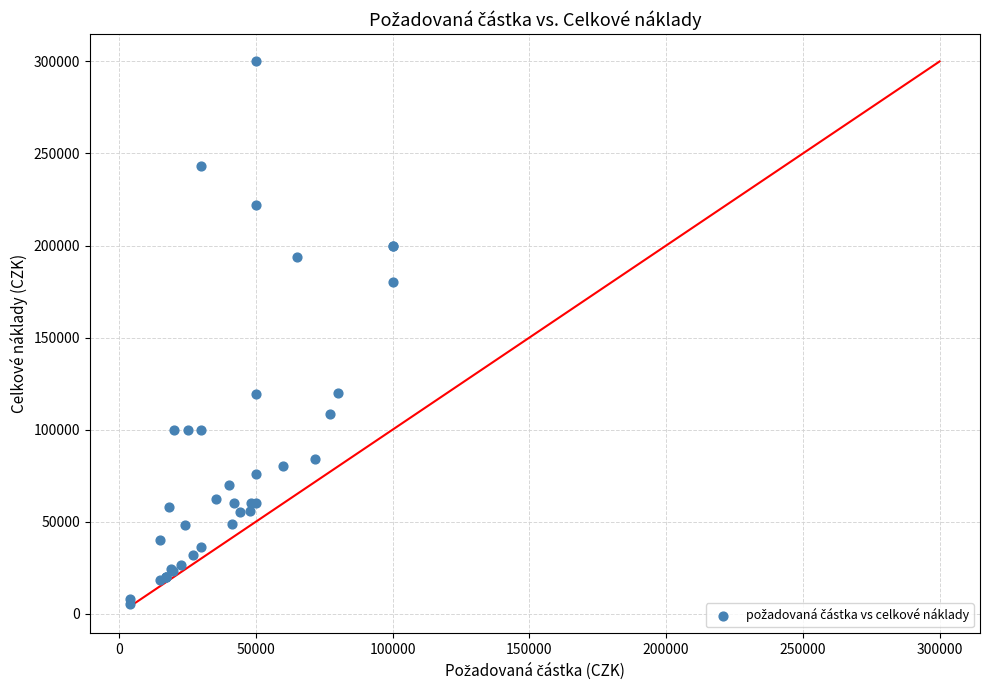

What Y value in the scatter plot is closest to 152500?

180000